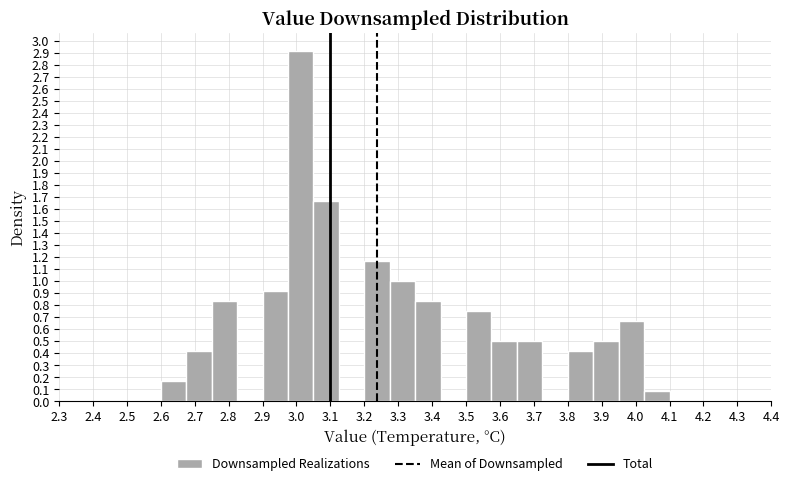

How tall is the bar that spans 2.750 to 2.825 on the x-axis? Neither the bar edges nor the heights are printed on the chart, so give them approximately, as read against the axes.

0.83